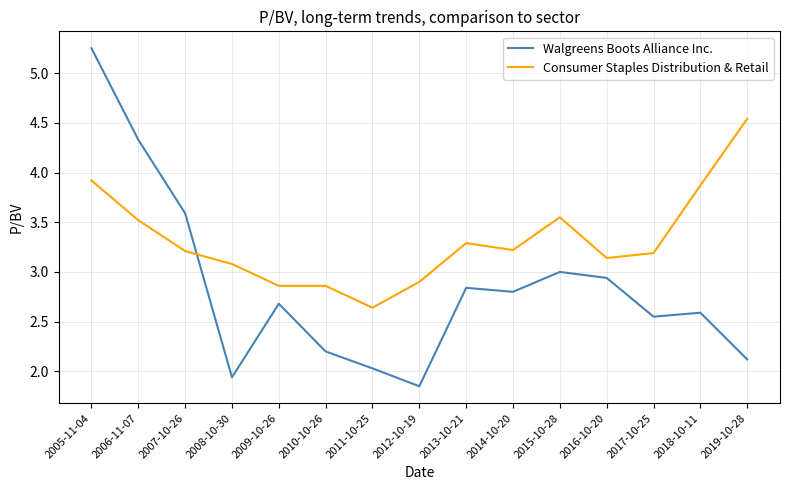

What is the difference between the Walgreens Boots Alliance Inc. values at 2015-10-28 and 2011-10-25?

1.0